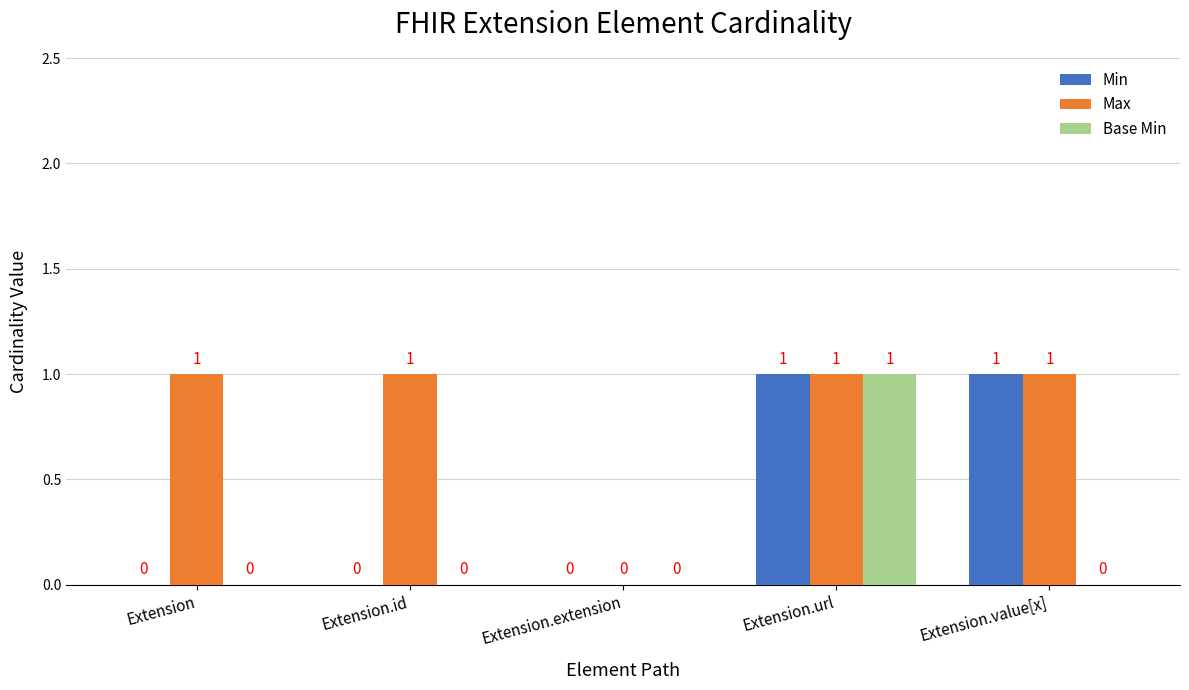

Reading left to right, transcribe all the data shown in this chart.

Min: Extension=0	Extension.id=0	Extension.extension=0	Extension.url=1	Extension.value[x]=1
Max: Extension=1	Extension.id=1	Extension.extension=0	Extension.url=1	Extension.value[x]=1
Base Min: Extension=0	Extension.id=0	Extension.extension=0	Extension.url=1	Extension.value[x]=0